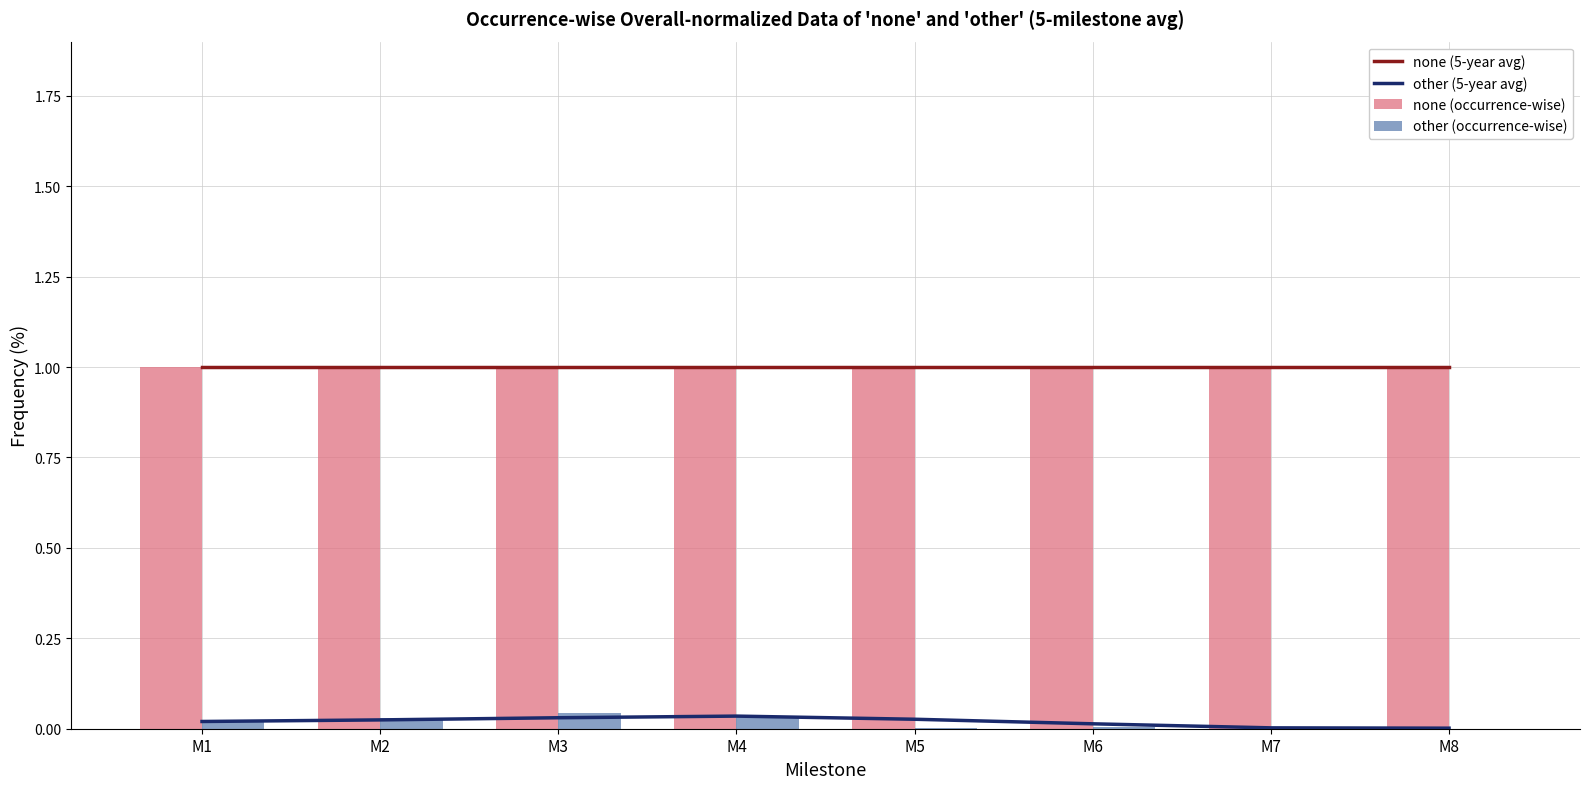

Reading left to right, list all the values displayed in this chart.

none (5-year avg): M1=1.0	M2=1.0	M3=1.0	M4=1.0	M5=1.0	M6=1.0	M7=1.0	M8=1.0
other (5-year avg): M1=0.0	M2=0.0	M3=0.0	M4=0.0	M5=0.0	M6=0.0	M7=0.0	M8=0.0
none (occurrence-wise): M1=1.0	M2=1.0	M3=1.0	M4=1.0	M5=1.0	M6=1.0	M7=1.0	M8=1.0
other (occurrence-wise): M1=0.0	M2=0.0	M3=0.0	M4=0.0	M5=0.0	M6=0.0	M7=0.0	M8=0.0